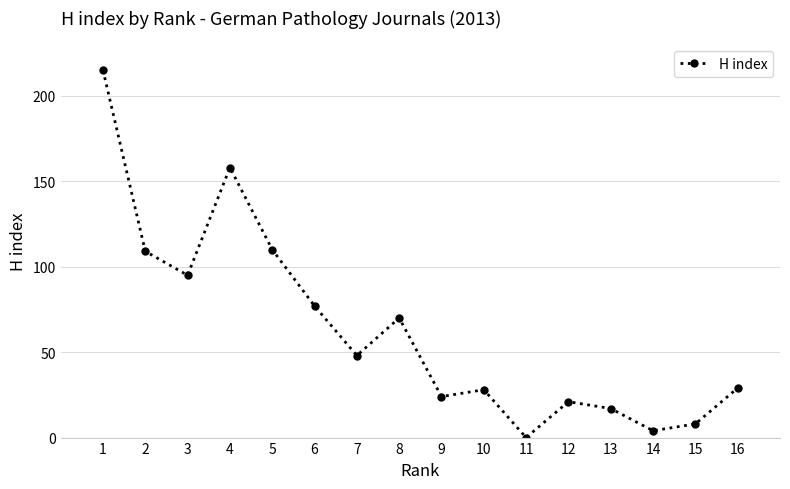

How many interior local peaks (higher than both neighbors) does the data have?

4